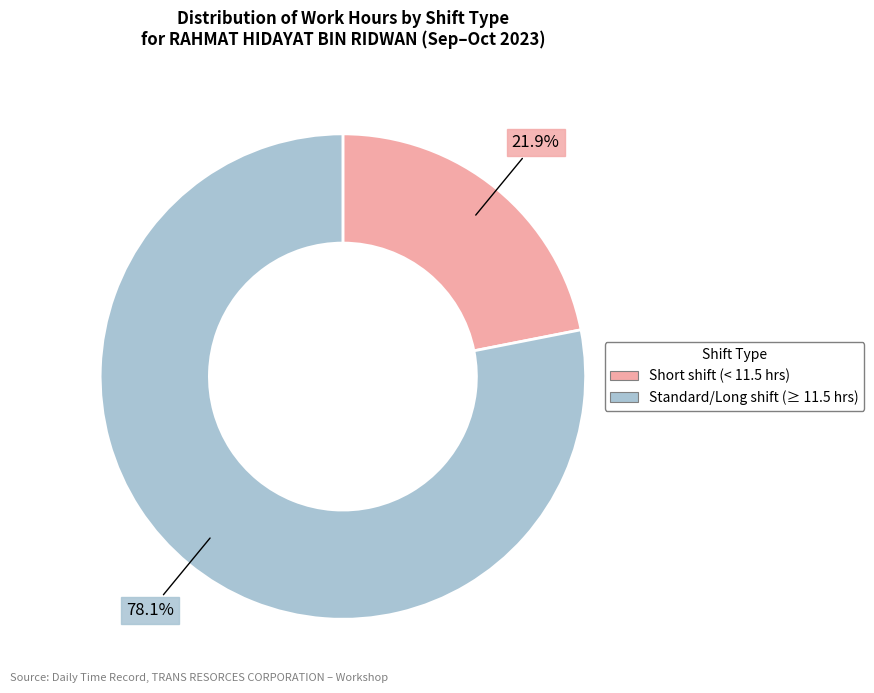

Is there a majority slice in this chart?

Yes